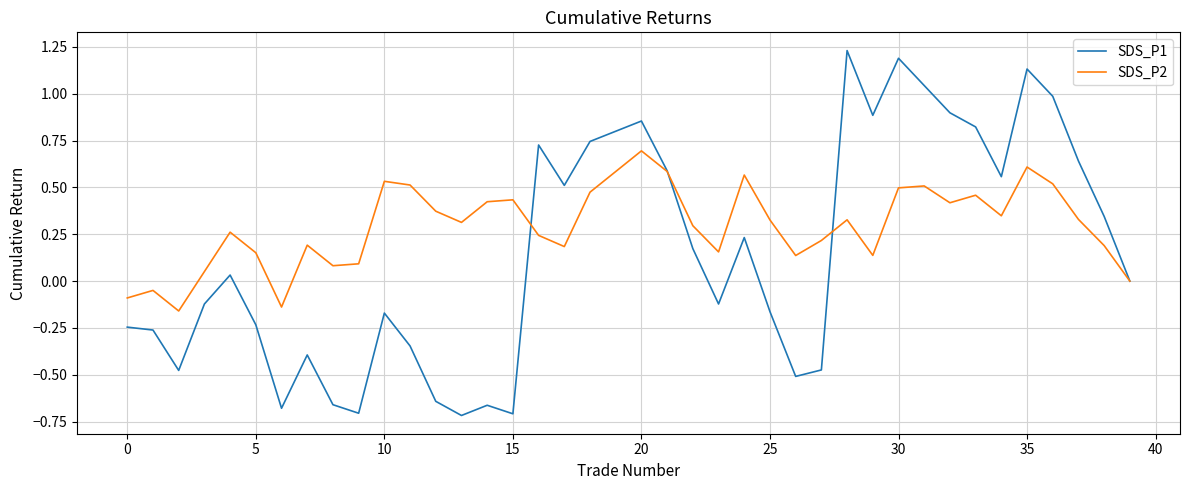

List the series in order of their overall mean, highest first.

SDS_P2, SDS_P1